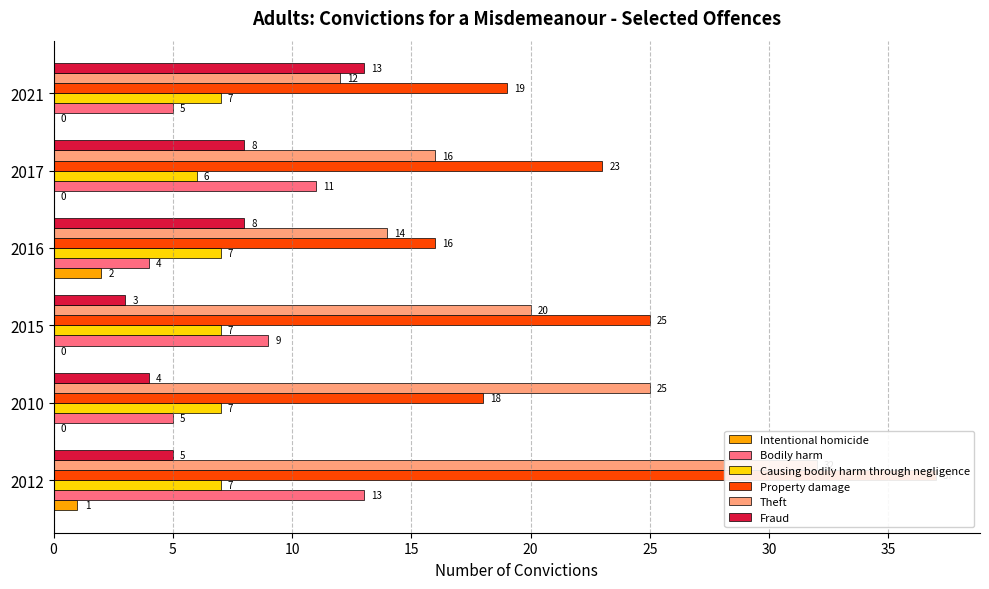

What is the greatest value displayed?

37